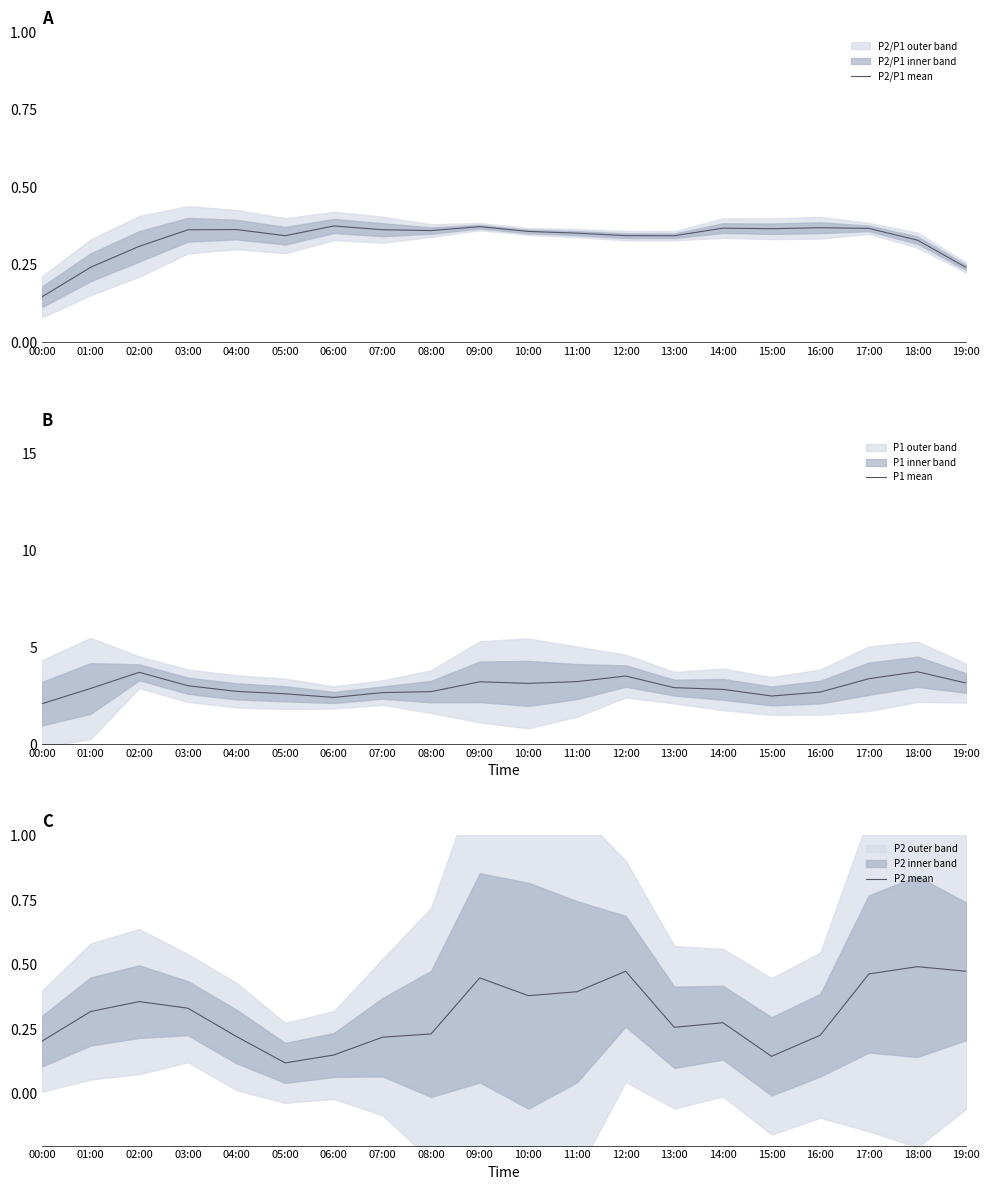

Is the value of P2 mean at 03:00 greater than the value of P1 mean at 12:00?

No